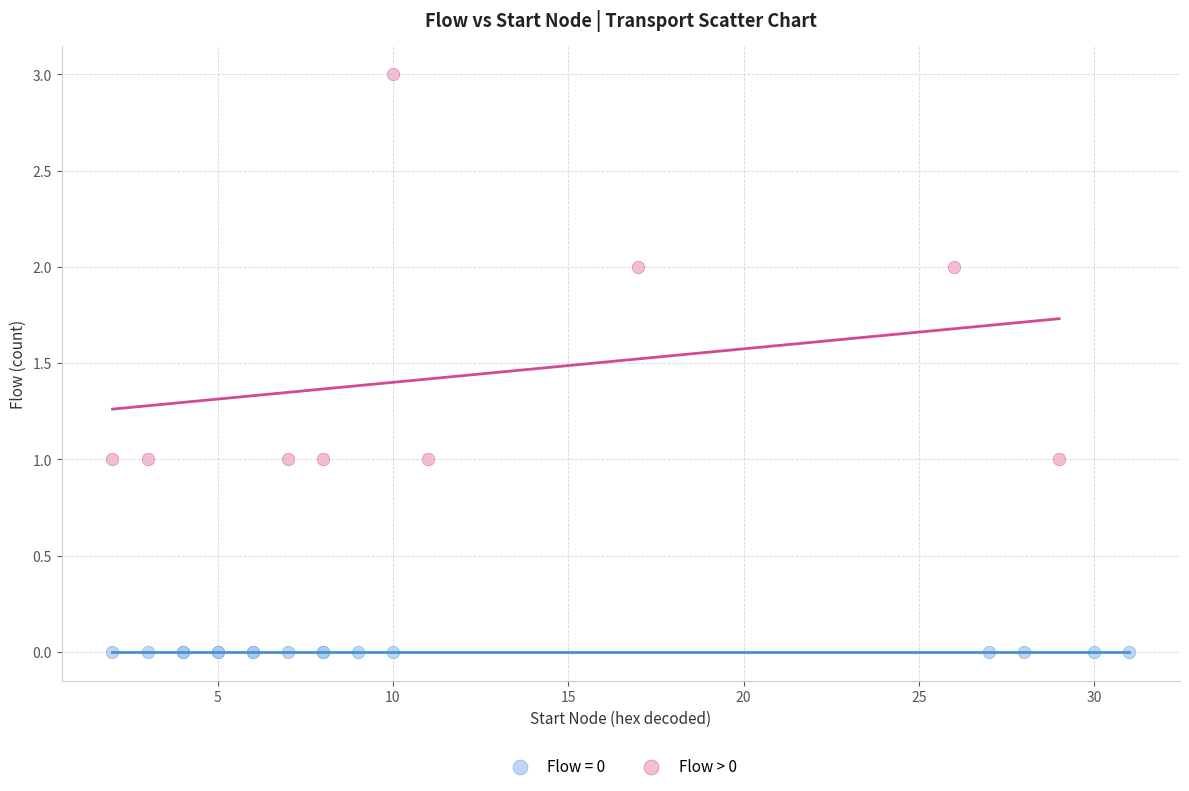

Which series reaches the maximum Y coordinate?

Flow > 0